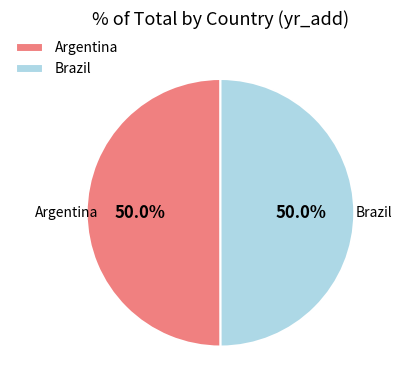

Do Argentina and Brazil together represent more than half of the pie?

Yes